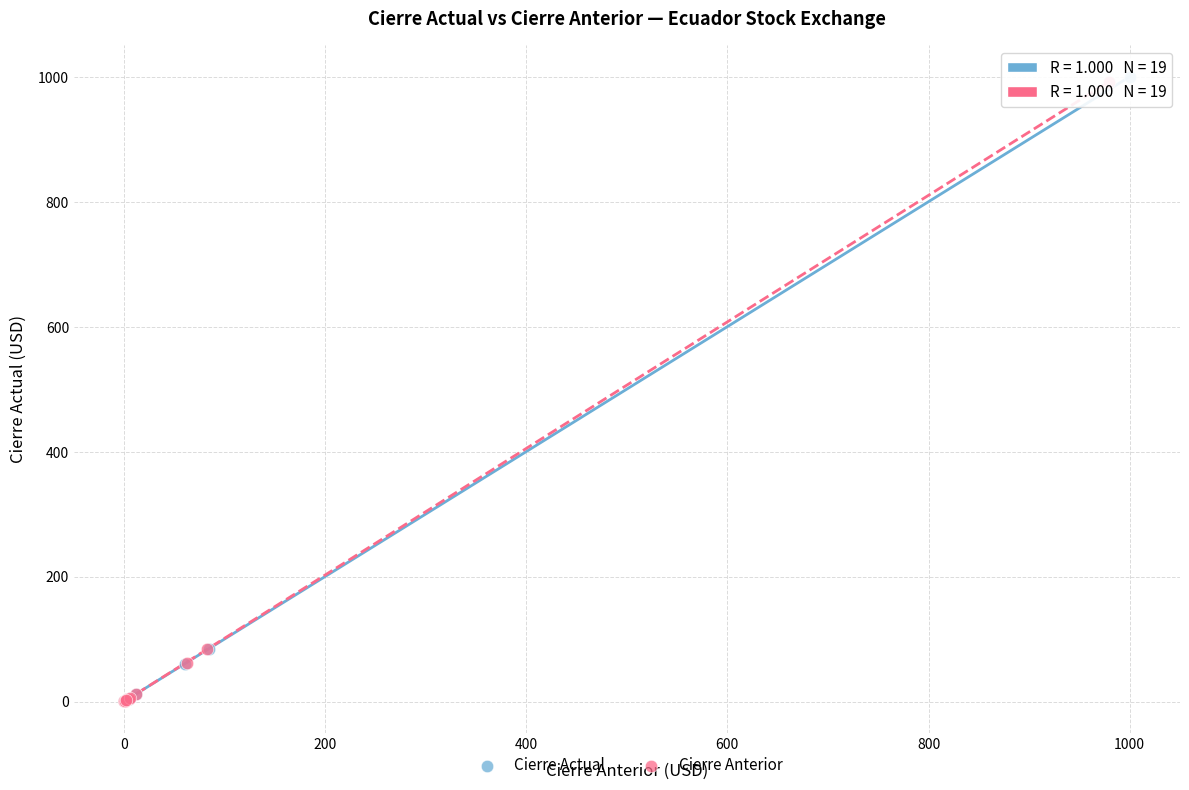

Which series has the largest Y range (max minus min)?

Cierre Actual